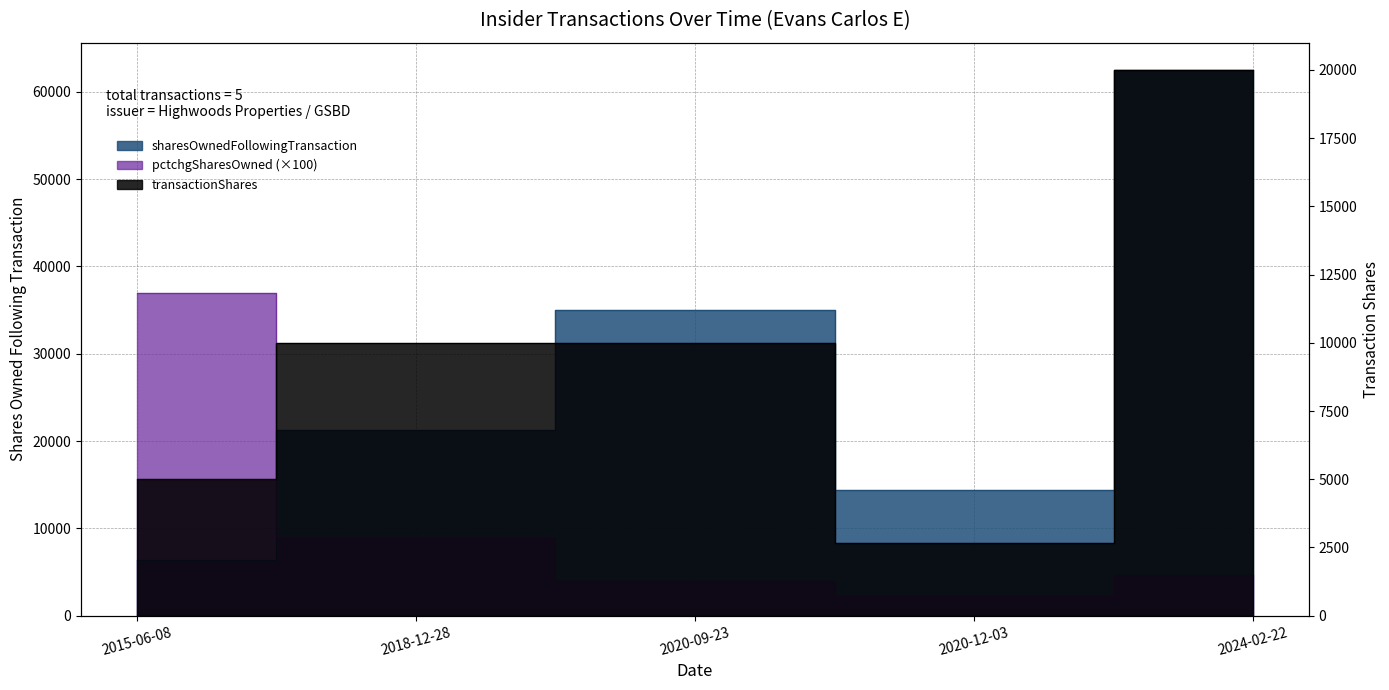

What is the difference between the highest and lowest values at 2020-09-23?

30976